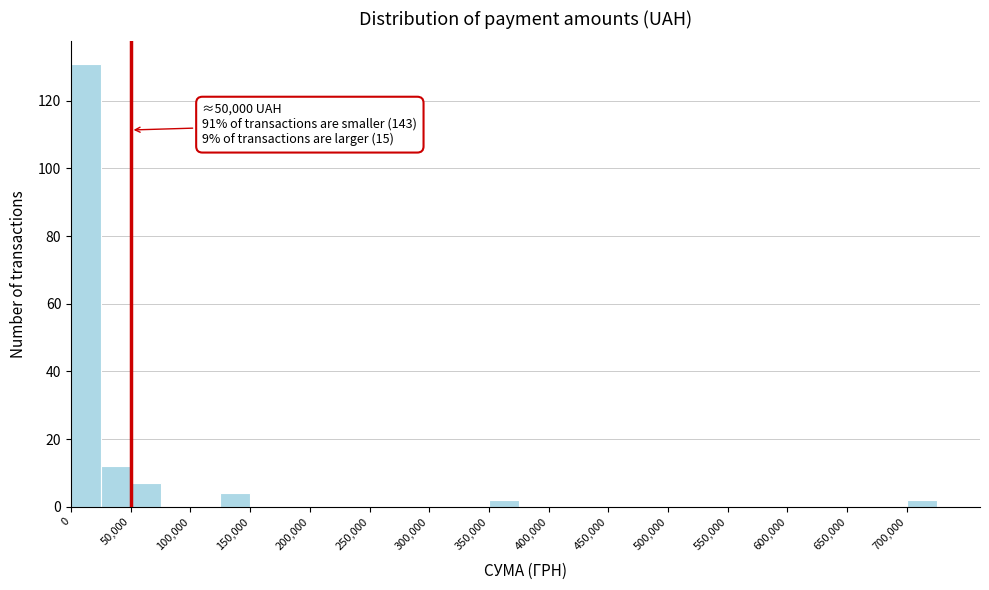

Over which range of the x-axis is the bar tallest?

0 to 25000